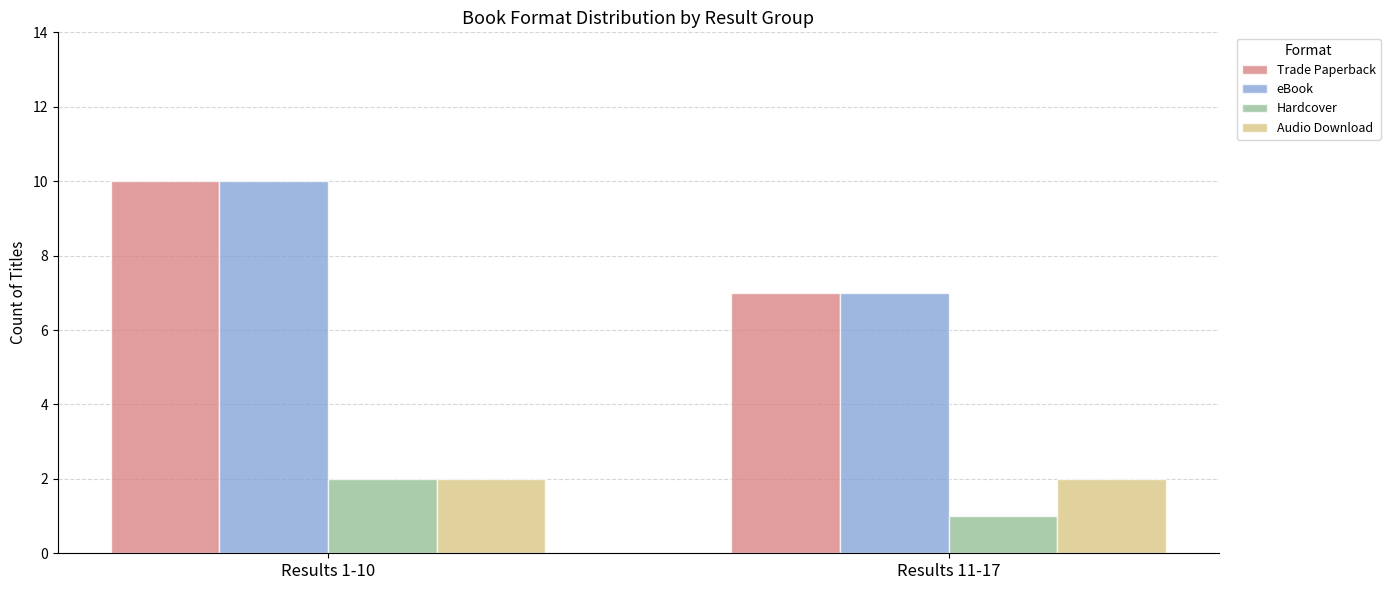

What is the sum of all eBook values?

17